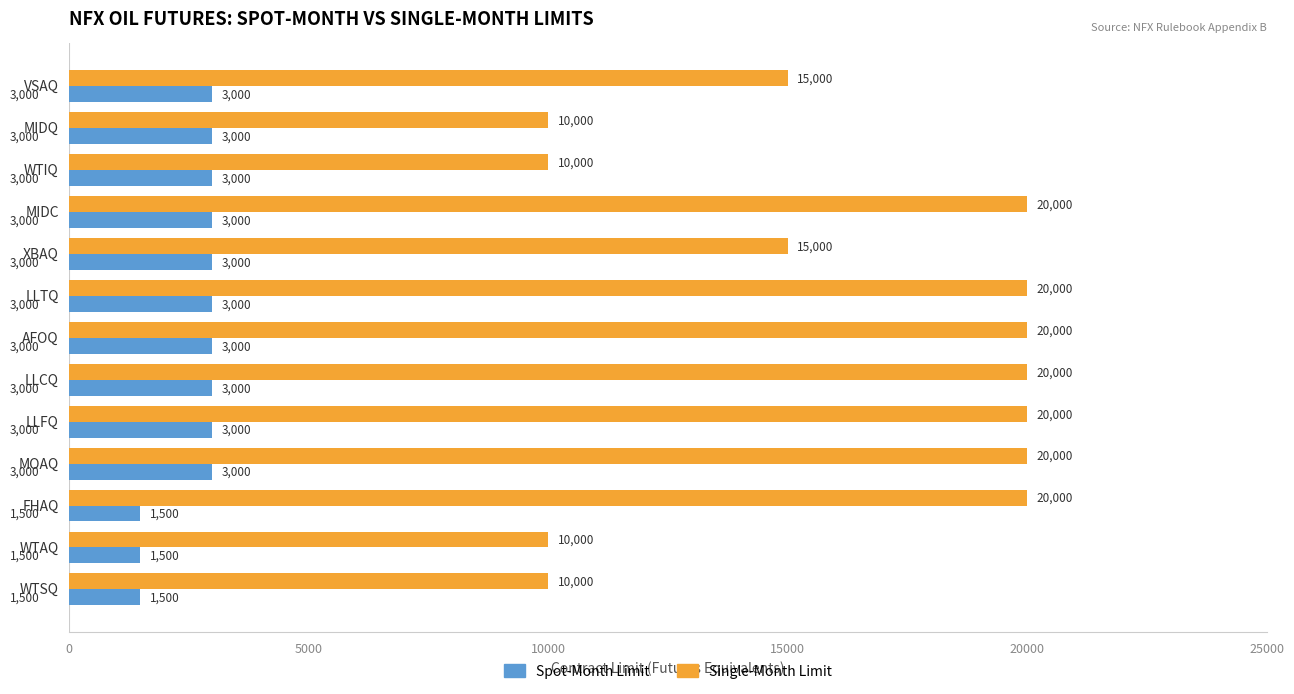

How many data points does each series have?

13